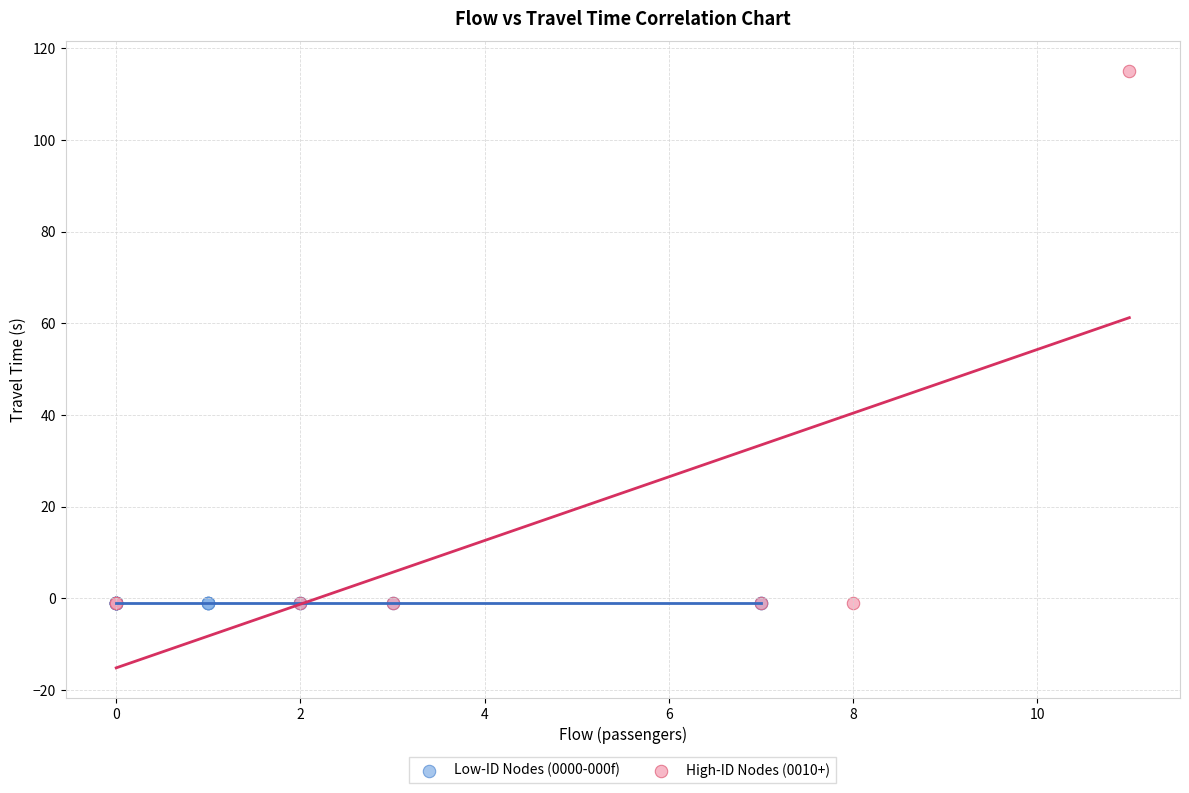

Which series reaches the maximum Y coordinate?

High-ID Nodes (0010+)